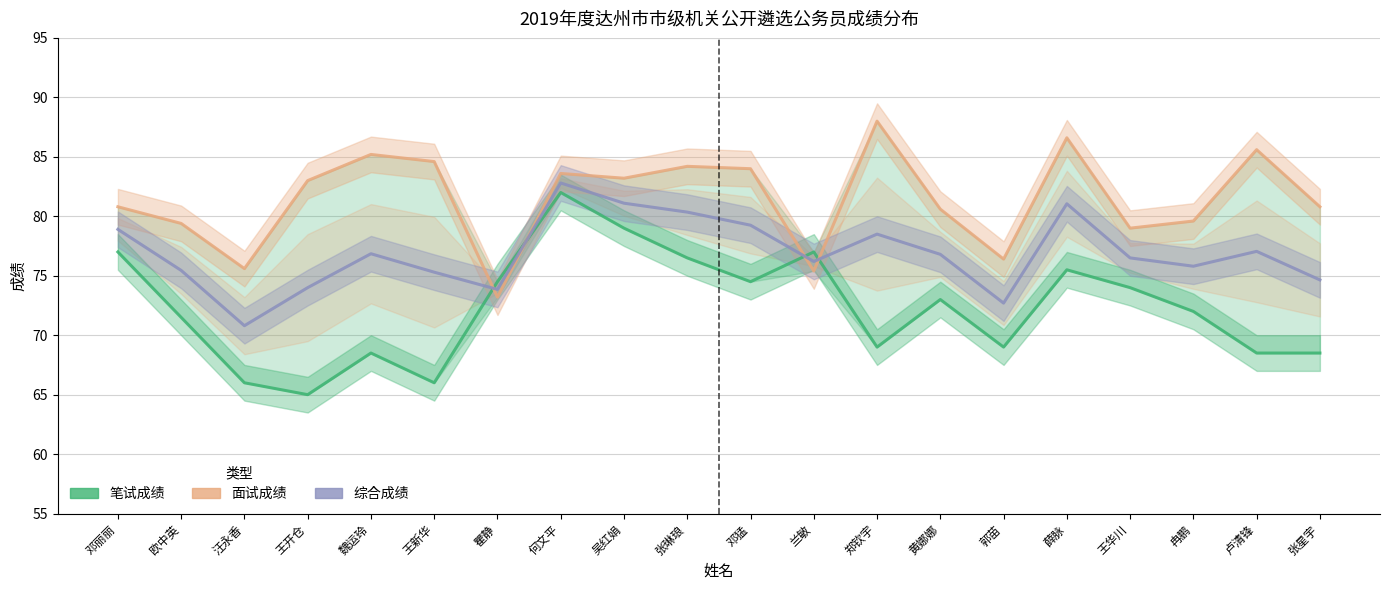

True or false: 笔试成绩 and 面试成绩 cross at least once.

True